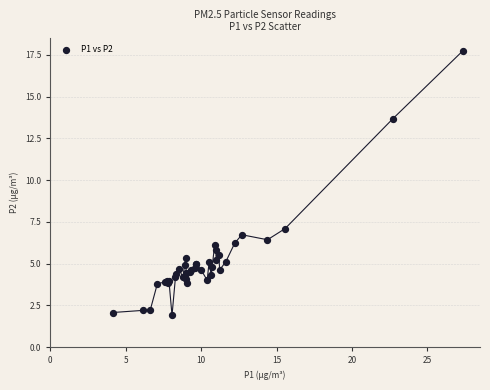

What Y value in the scatter plot is closest to 9?

7.1